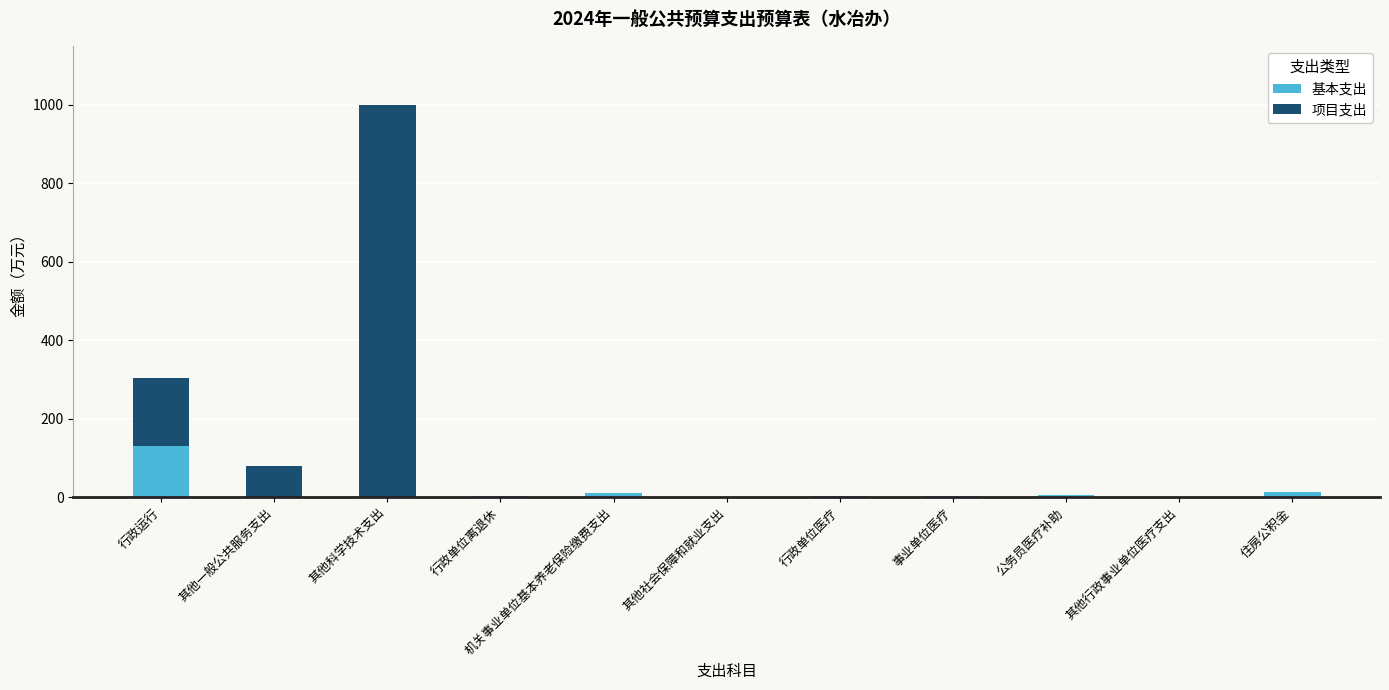

Which category has the highest value in the 基本支出 series?

行政运行